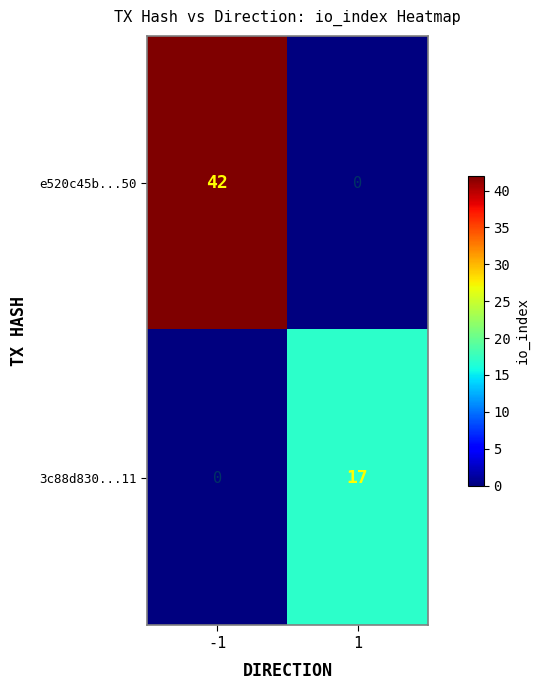

List the series in order of their overall mean, highest first.

e520c45b...50, 3c88d830...11